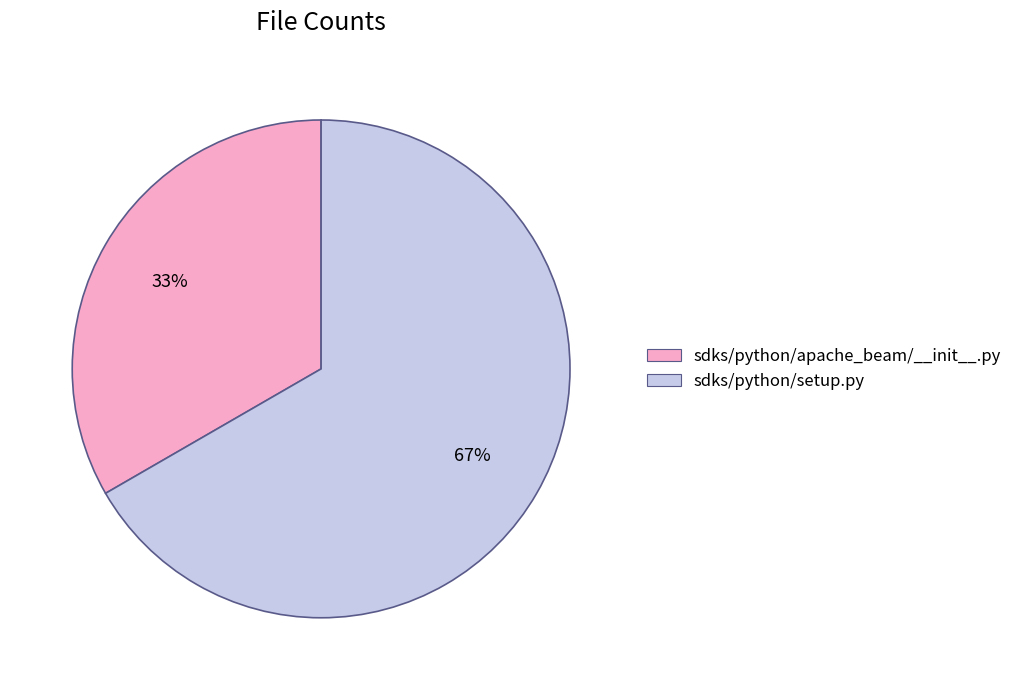

To the nearest percent, what is the average slice percentage?

50%